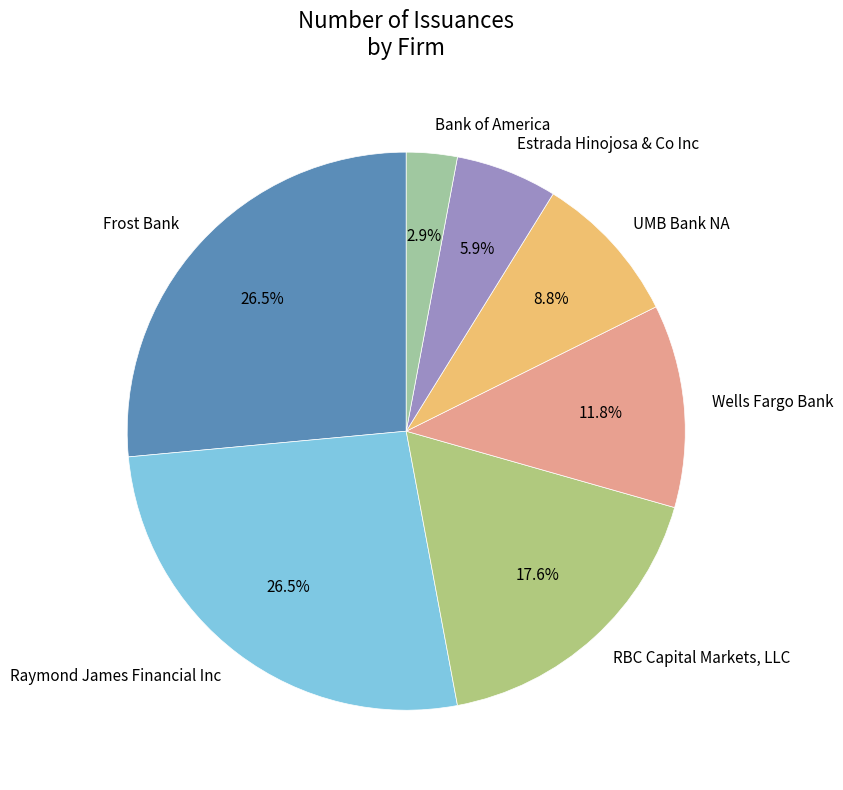

Which slice is the smallest?

Bank of America